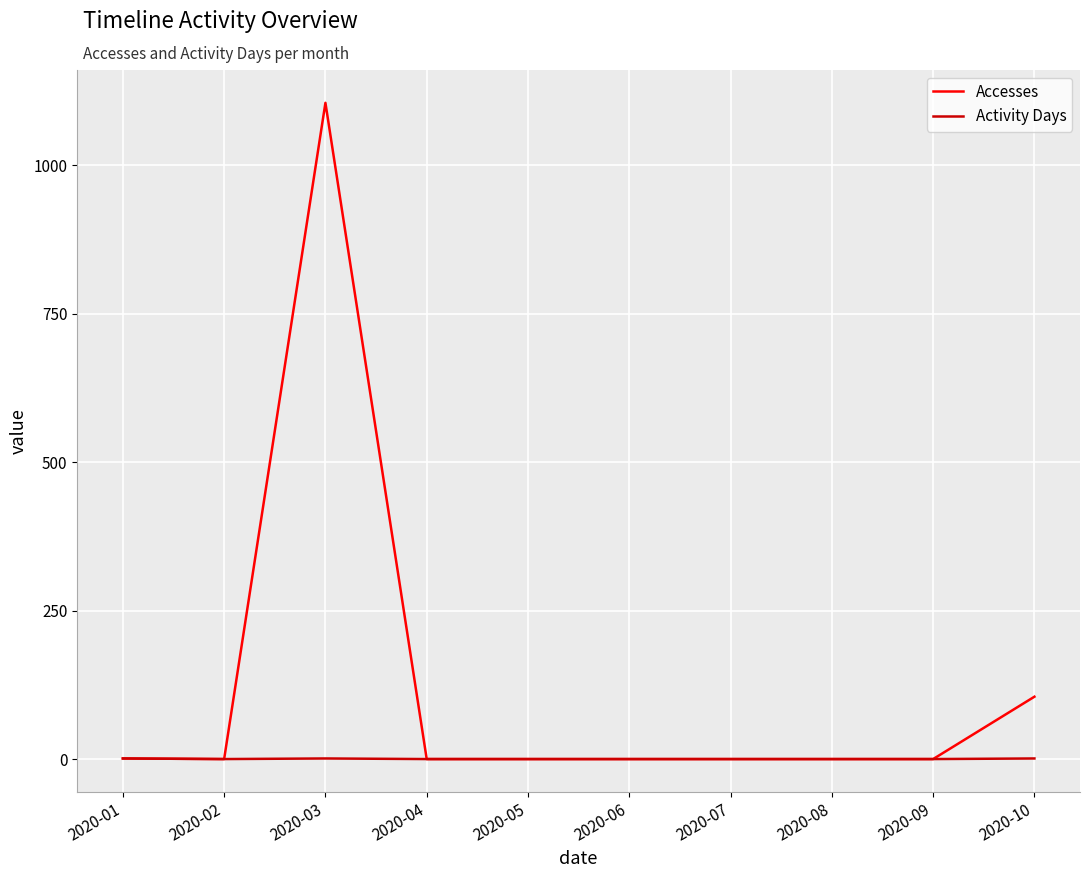

Which series has the widest spread of values?

Accesses